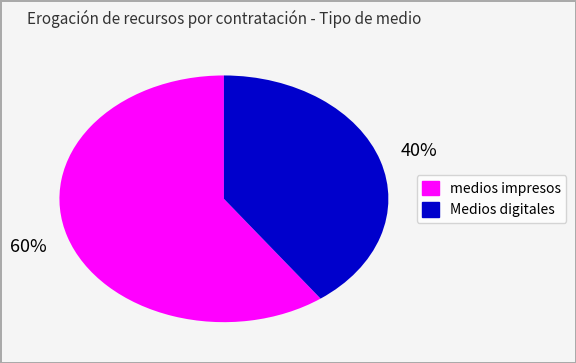

Do medios impresos and Medios digitales together represent more than half of the pie?

Yes